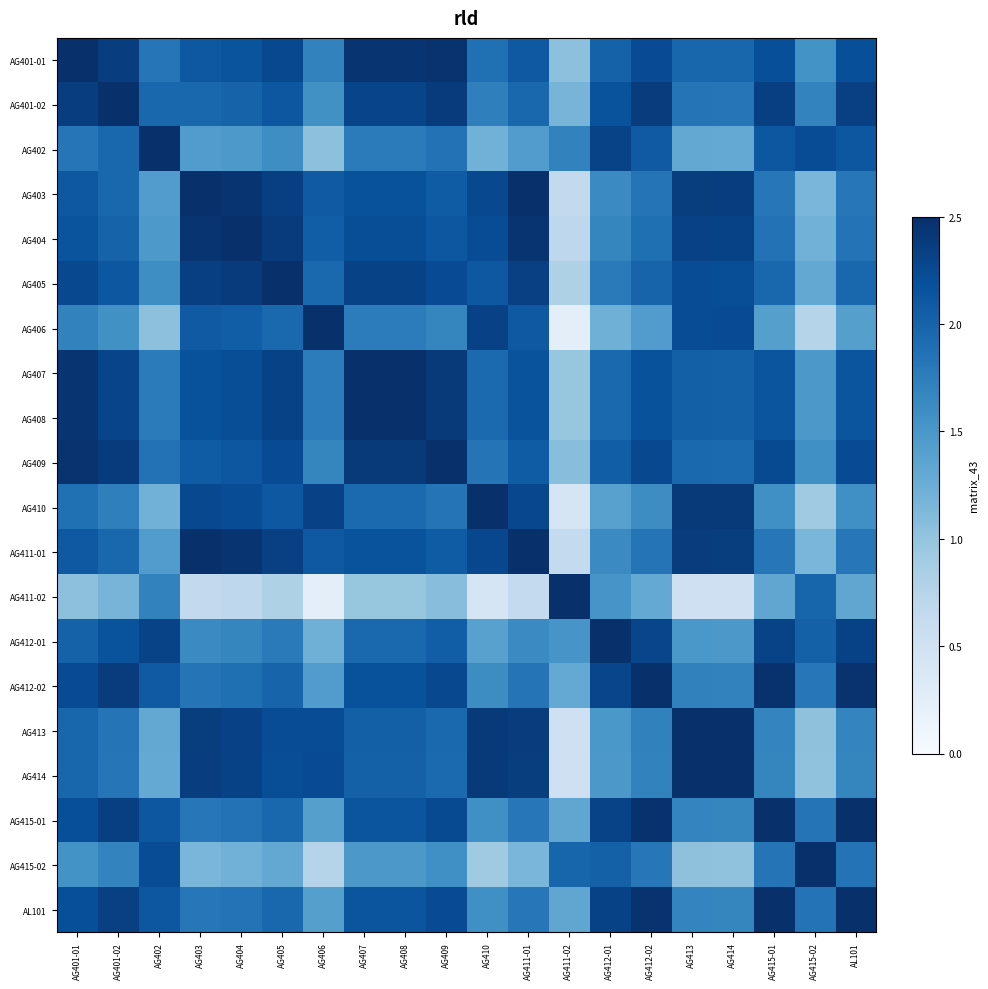

At which category is the sum across all series the highest?

AG401-01